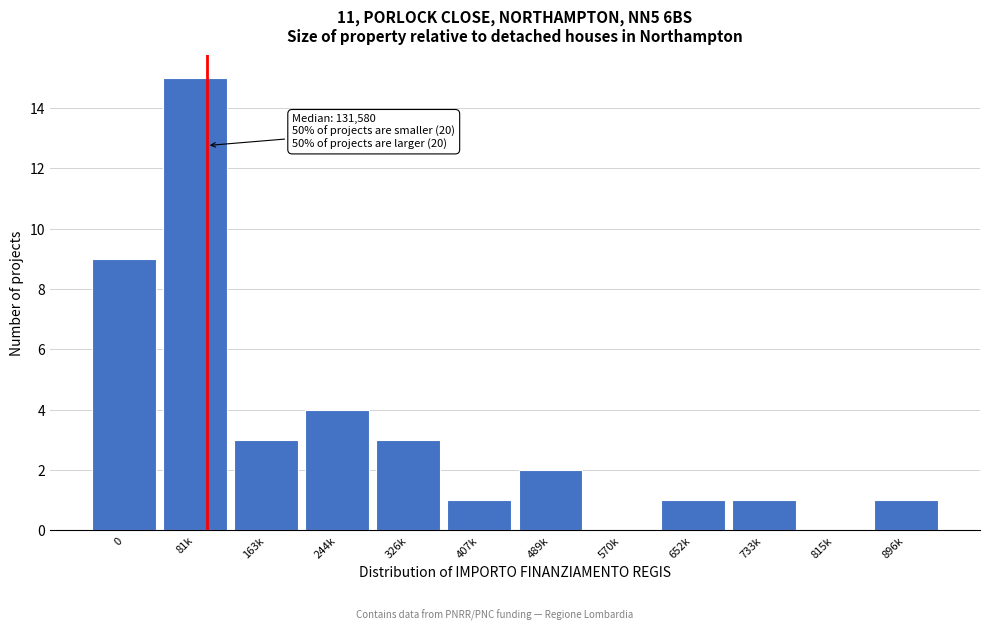

Reading left to right, transcribe all the data shown in this chart.

0=9	81k=15	163k=3	244k=4	326k=3	407k=1	489k=2	570k=0	652k=1	733k=1	815k=0	896k=1